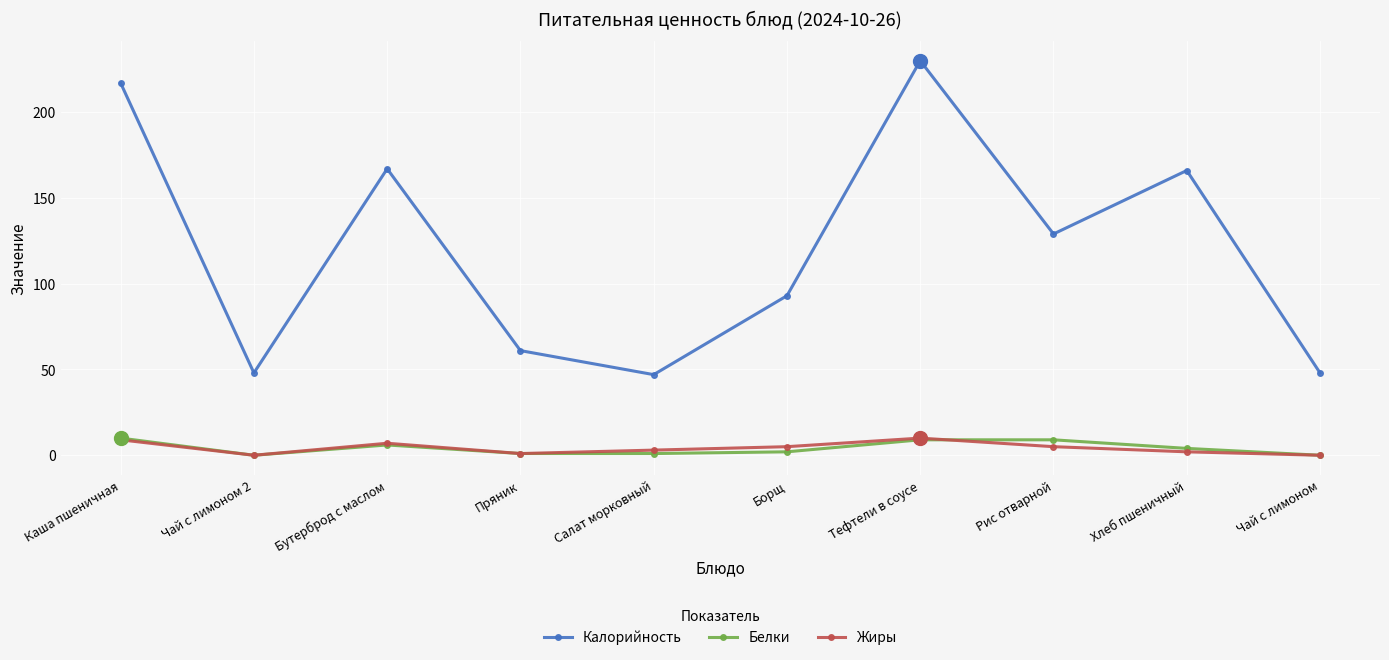

At which category does Калорийность reach its first local valley?

Чай с лимоном 2